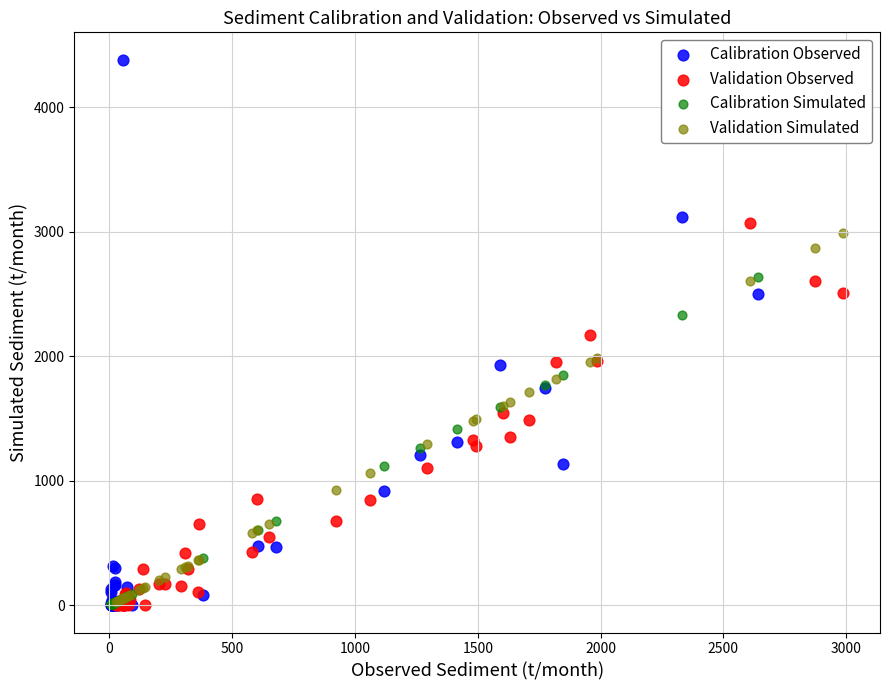

Which series contains the highest Y value?

Calibration Observed